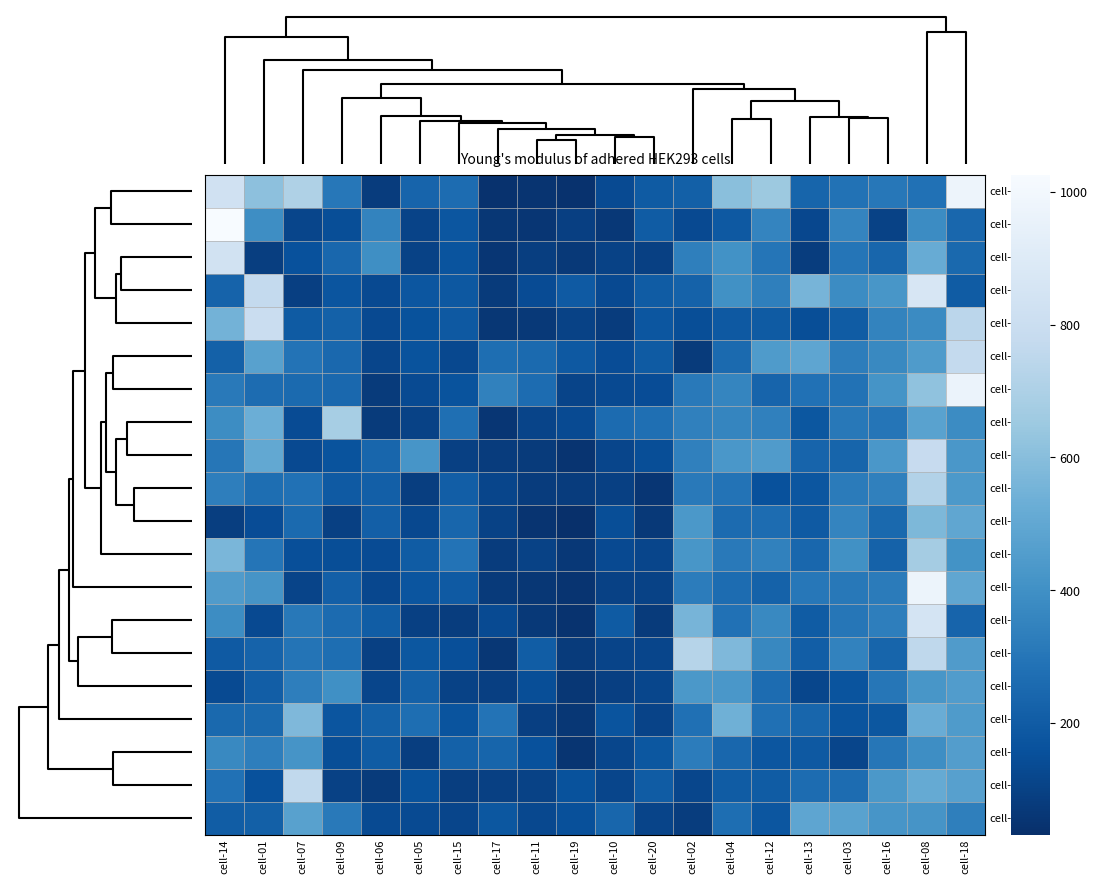

What is the smallest value displayed?

32.1